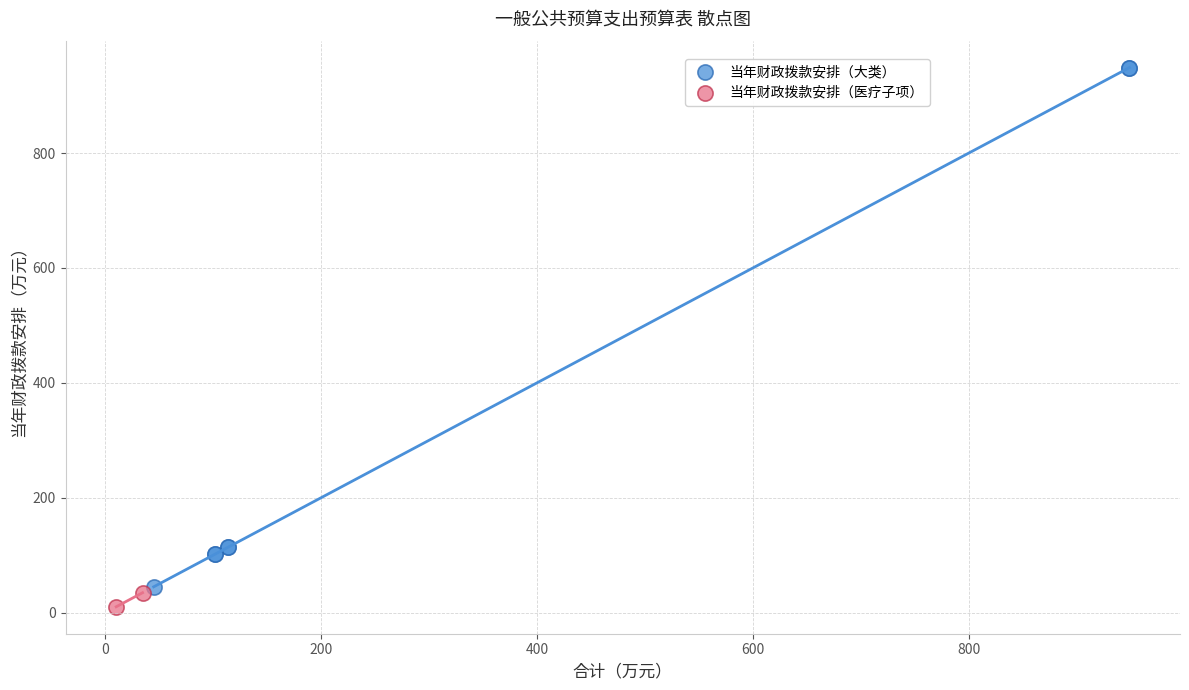

Which series contains the highest Y value?

当年财政拨款安排（大类）